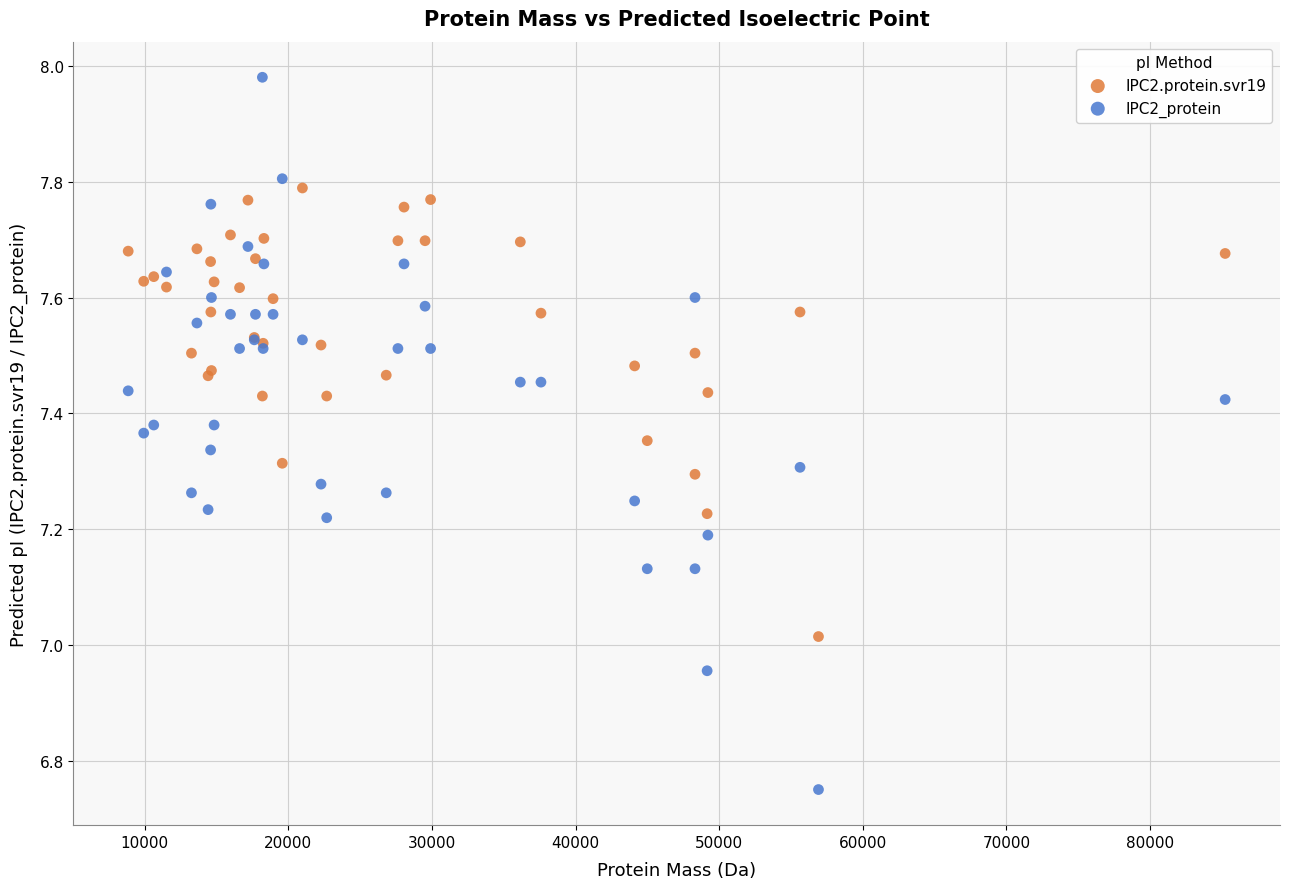

What are all the series names shown in the legend?

IPC2.protein.svr19, IPC2_protein